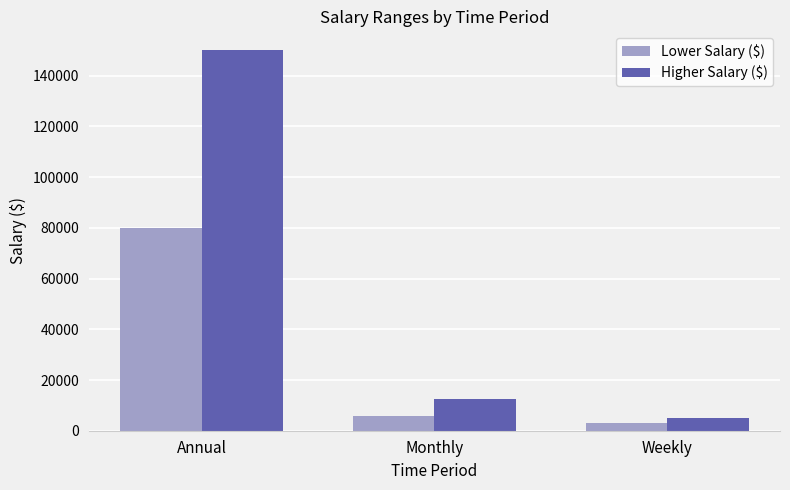

How many values in the Lower Salary ($) series are below 6000?

1